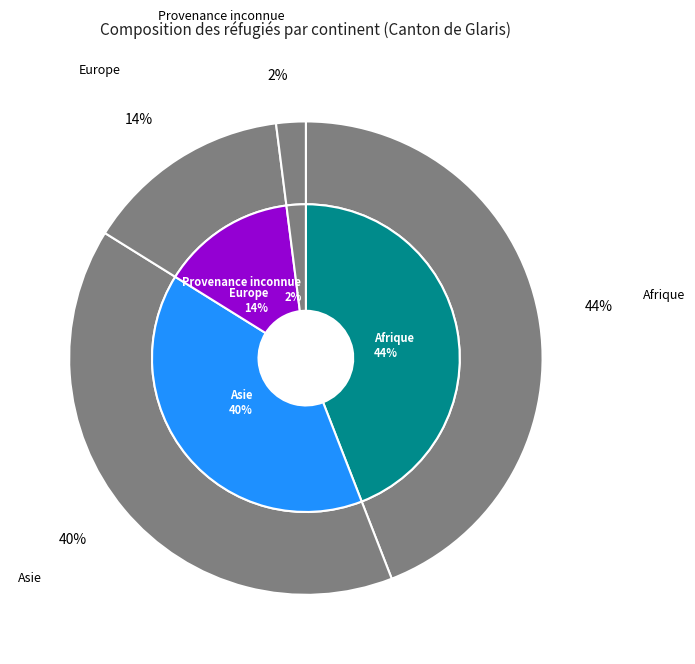

Between Provenance inconnue and Afrique, which is larger?

Afrique